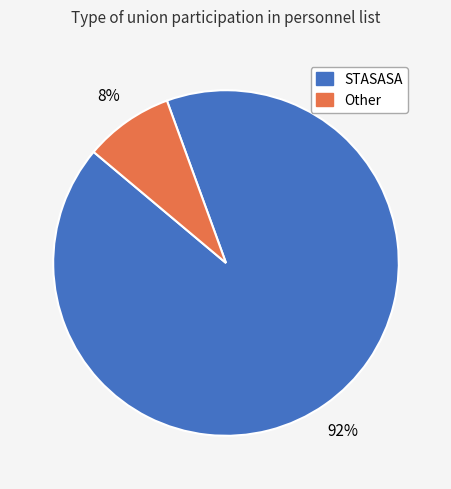

How many slices are in this pie chart?

2